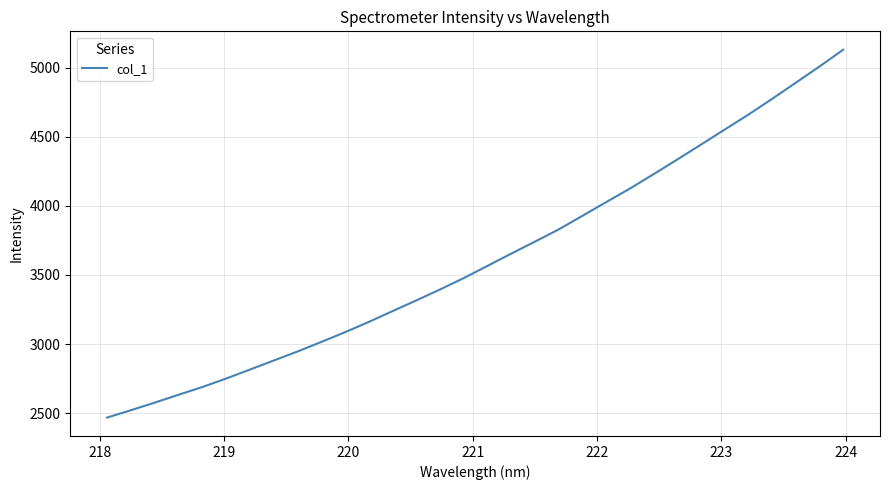

What is the difference between the maximum and minimum values?

2661.3